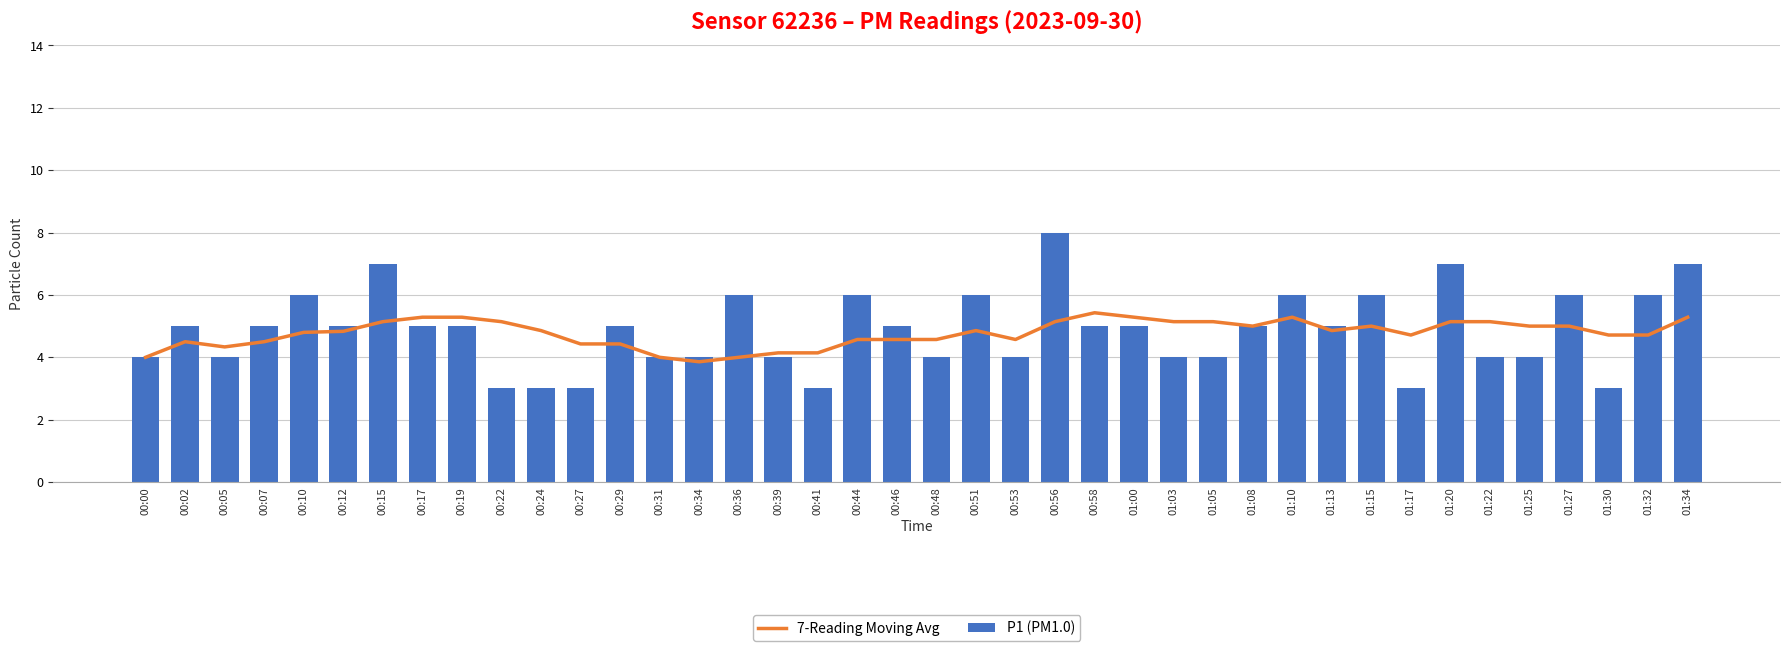

Reading left to right, list all the values displayed in this chart.

7-Reading Moving Avg: 00:00=4.0	00:02=4.5	00:05=4.3	00:07=4.5	00:10=4.8	00:12=4.8	00:15=5.1	00:17=5.3	00:19=5.3	00:22=5.1	00:24=4.9	00:27=4.4	00:29=4.4	00:31=4.0	00:34=3.9	00:36=4.0	00:39=4.1	00:41=4.1	00:44=4.6	00:46=4.6	00:48=4.6	00:51=4.9	00:53=4.6	00:56=5.1	00:58=5.4	01:00=5.3	01:03=5.1	01:05=5.1	01:08=5.0	01:10=5.3	01:13=4.9	01:15=5.0	01:17=4.7	01:20=5.1	01:22=5.1	01:25=5.0	01:27=5.0	01:30=4.7	01:32=4.7	01:34=5.3
P1 (PM1.0): 00:00=4.0	00:02=5.0	00:05=4.0	00:07=5.0	00:10=6.0	00:12=5.0	00:15=7.0	00:17=5.0	00:19=5.0	00:22=3.0	00:24=3.0	00:27=3.0	00:29=5.0	00:31=4.0	00:34=4.0	00:36=6.0	00:39=4.0	00:41=3.0	00:44=6.0	00:46=5.0	00:48=4.0	00:51=6.0	00:53=4.0	00:56=8.0	00:58=5.0	01:00=5.0	01:03=4.0	01:05=4.0	01:08=5.0	01:10=6.0	01:13=5.0	01:15=6.0	01:17=3.0	01:20=7.0	01:22=4.0	01:25=4.0	01:27=6.0	01:30=3.0	01:32=6.0	01:34=7.0